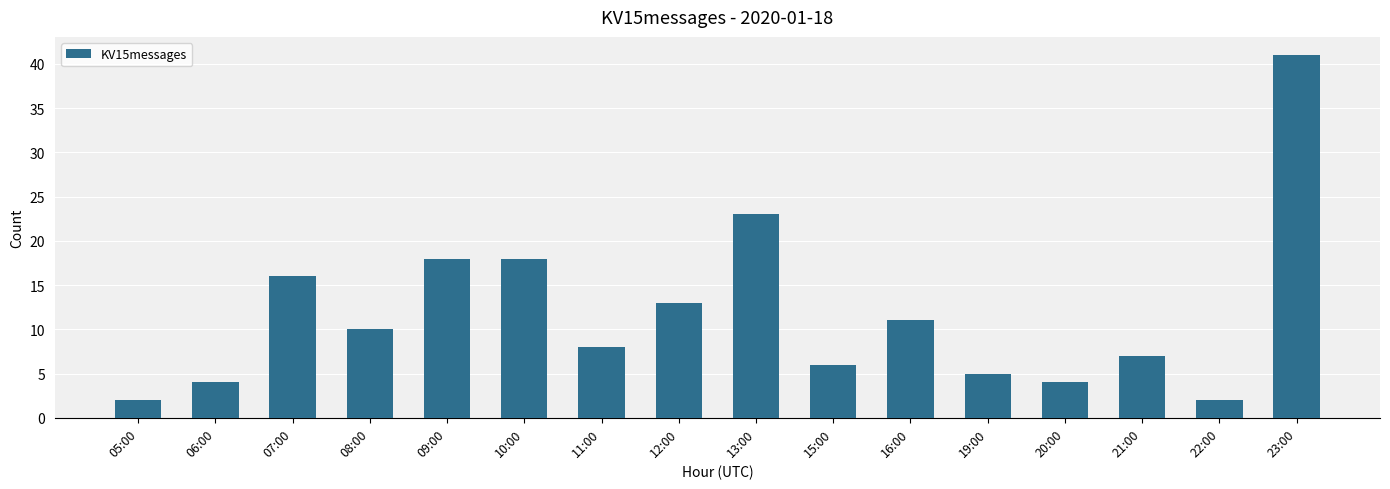

What is the average value?

12